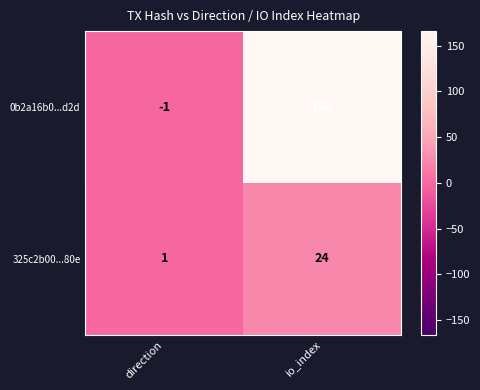

What is the sum of all 0b2a16b0...d2d values?

165